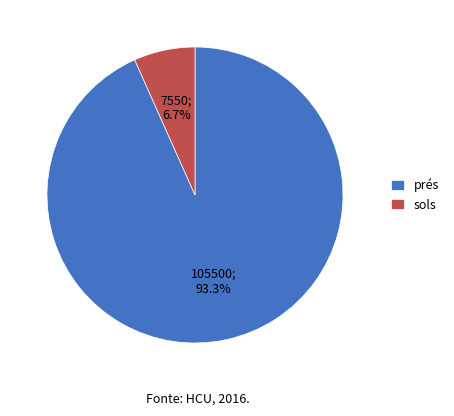

To the nearest percent, what is the average slice percentage?

50%